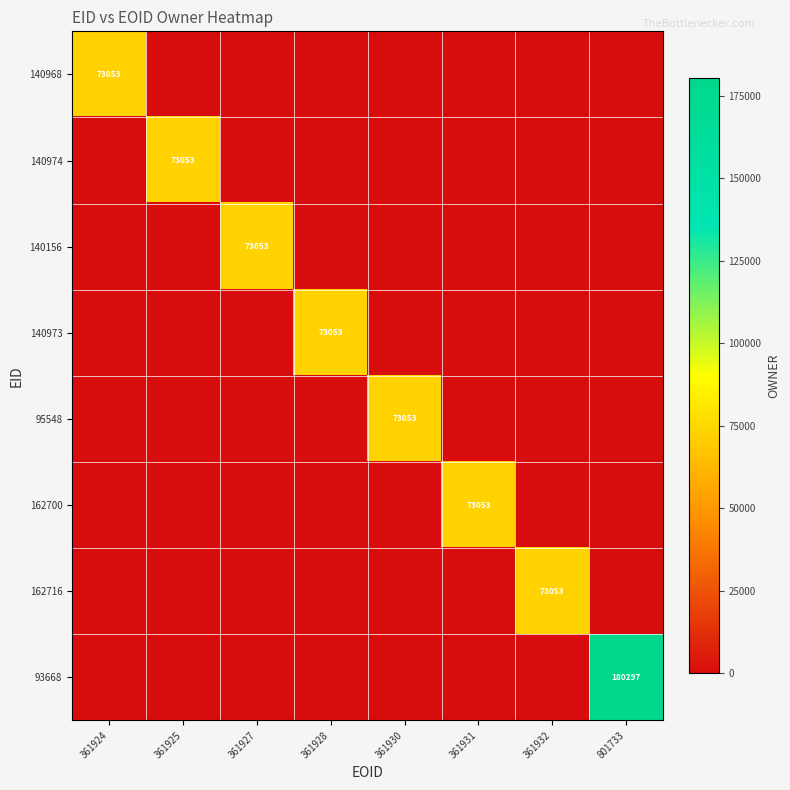

Is the value of 93668 at 361930 greater than the value of 140974 at 361927?

No